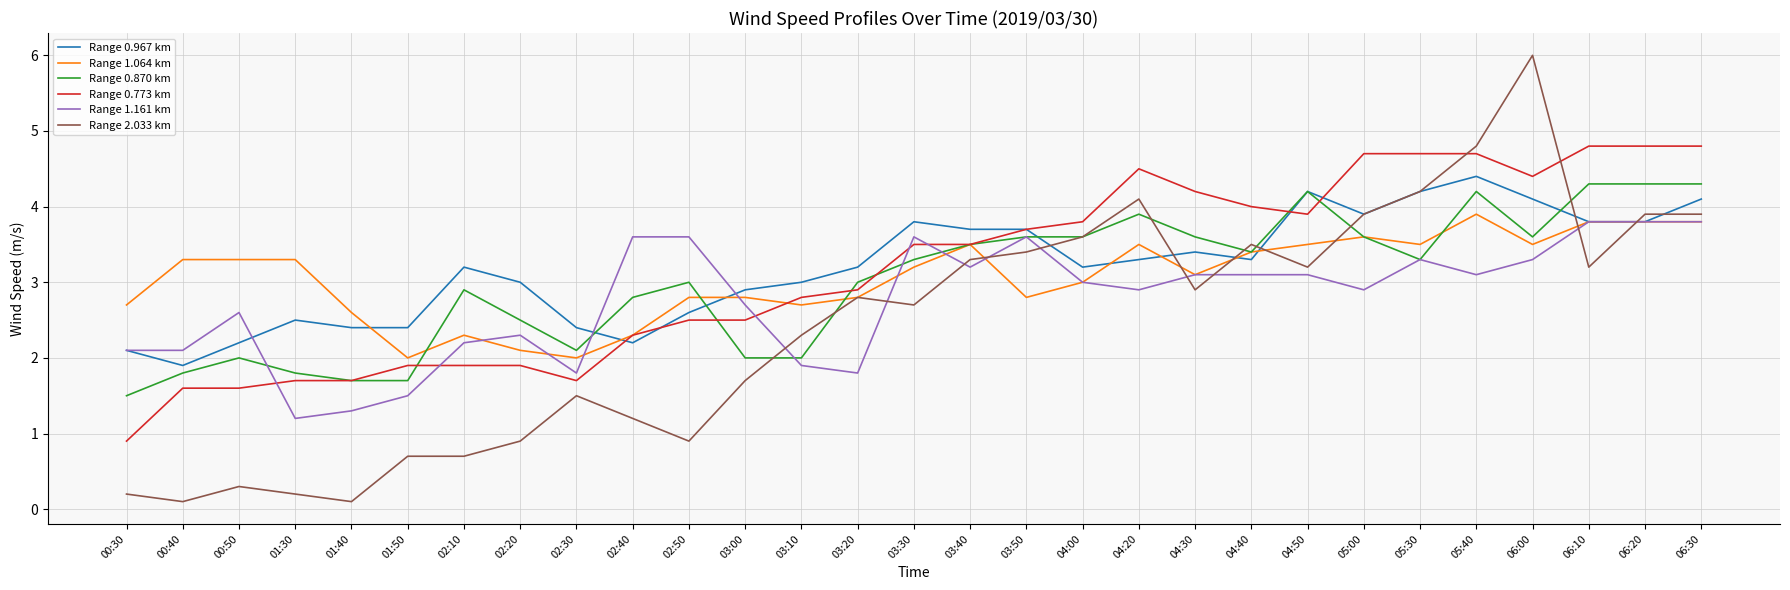

At which category does Range 2.033 km reach its first local valley?

00:40